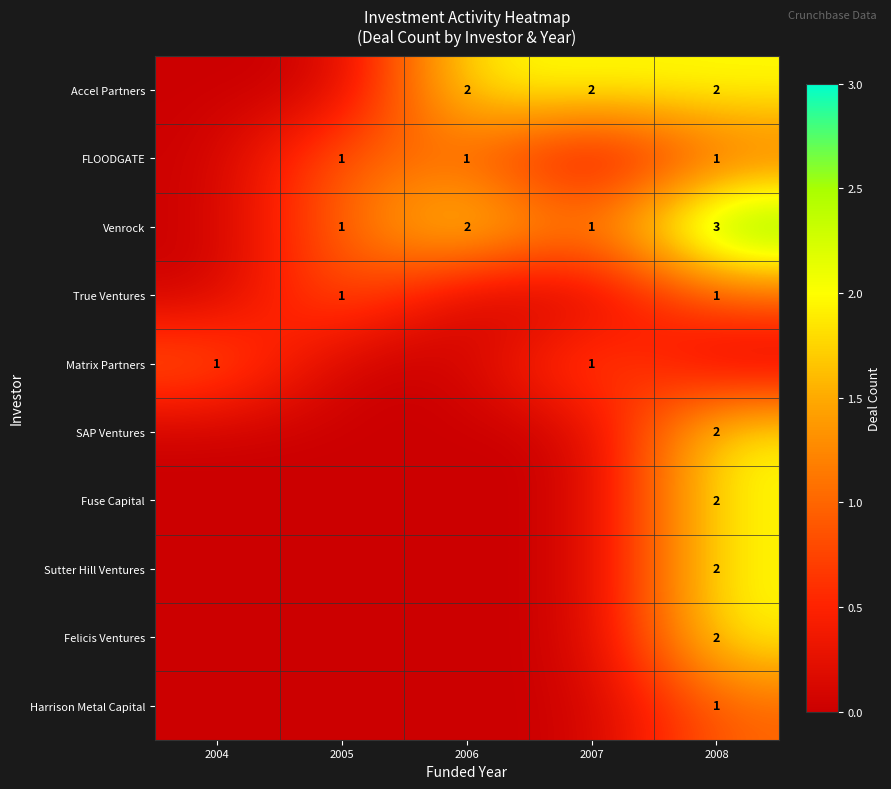

The value of True Ventures at 2005 is 1. True or false?

True